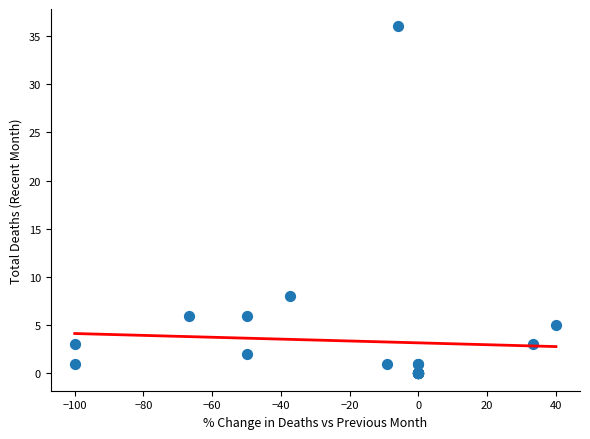

What Y value in the scatter plot is closest to 18?

8